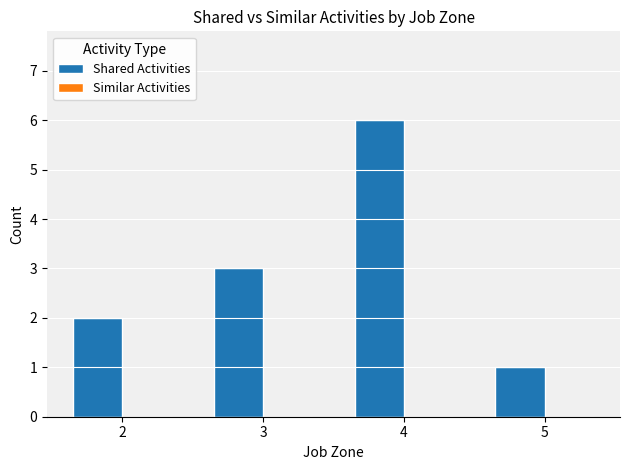

How many bars are there in total?

4